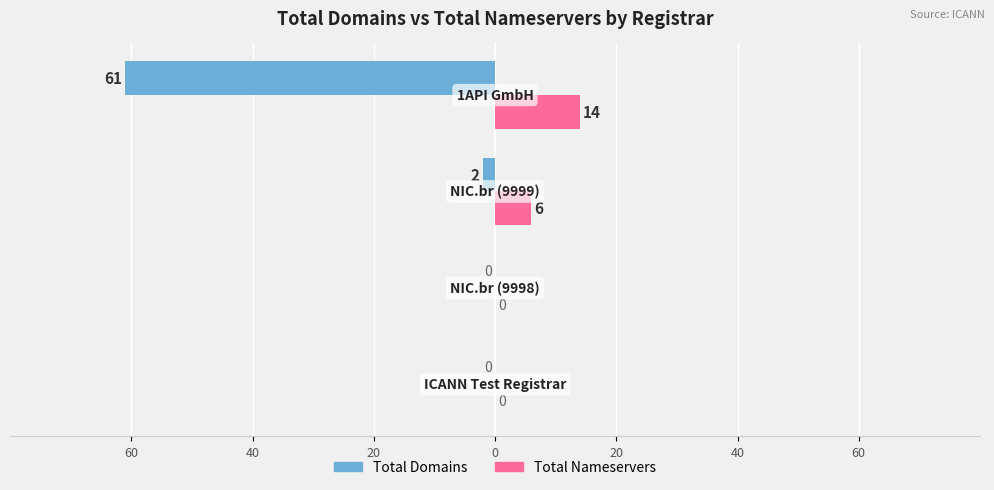

The total-nameservers series shows 8 at 20. True or false?

False